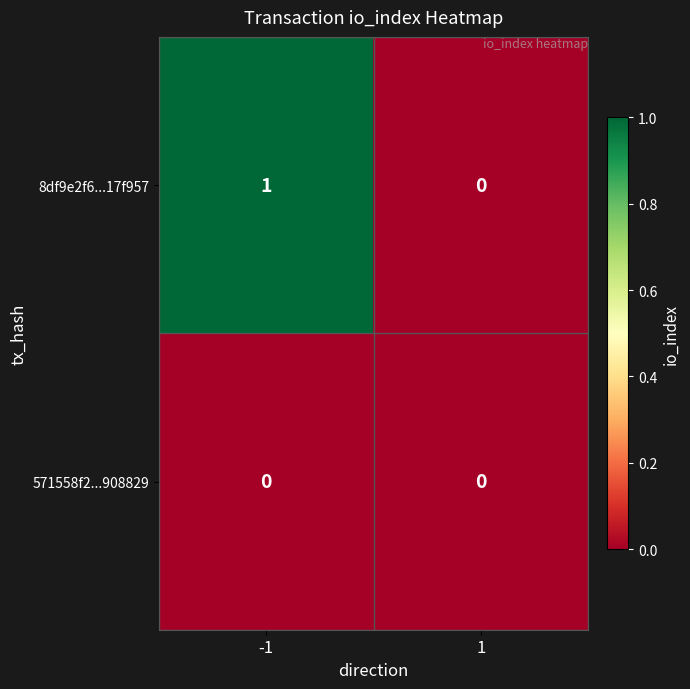

The 8df9e2f6...17f957 series shows 0 at -1. True or false?

False